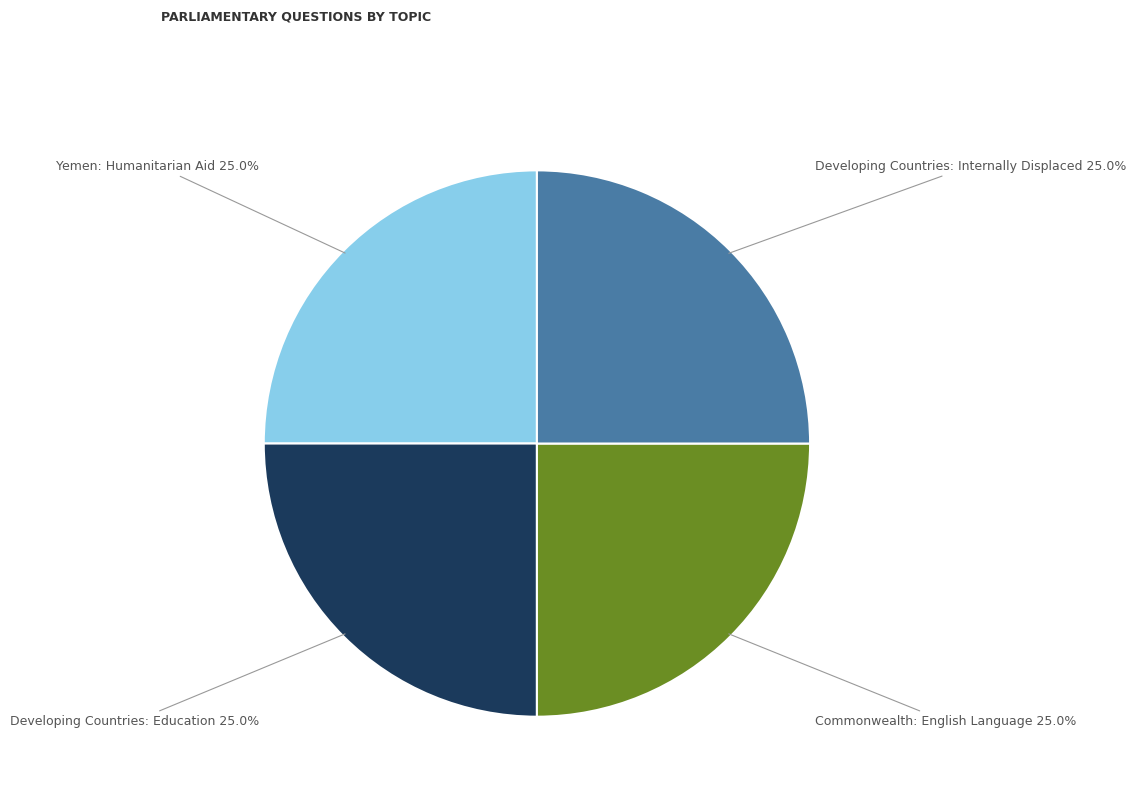

To the nearest percent, what portion does Developing Countries: Internally Displaced represent?

25%